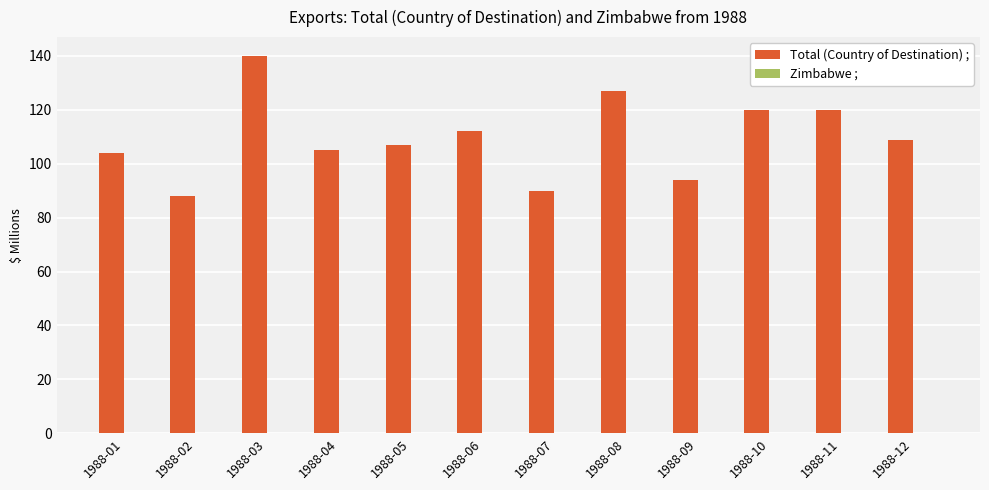

How many series are shown in this chart?

1